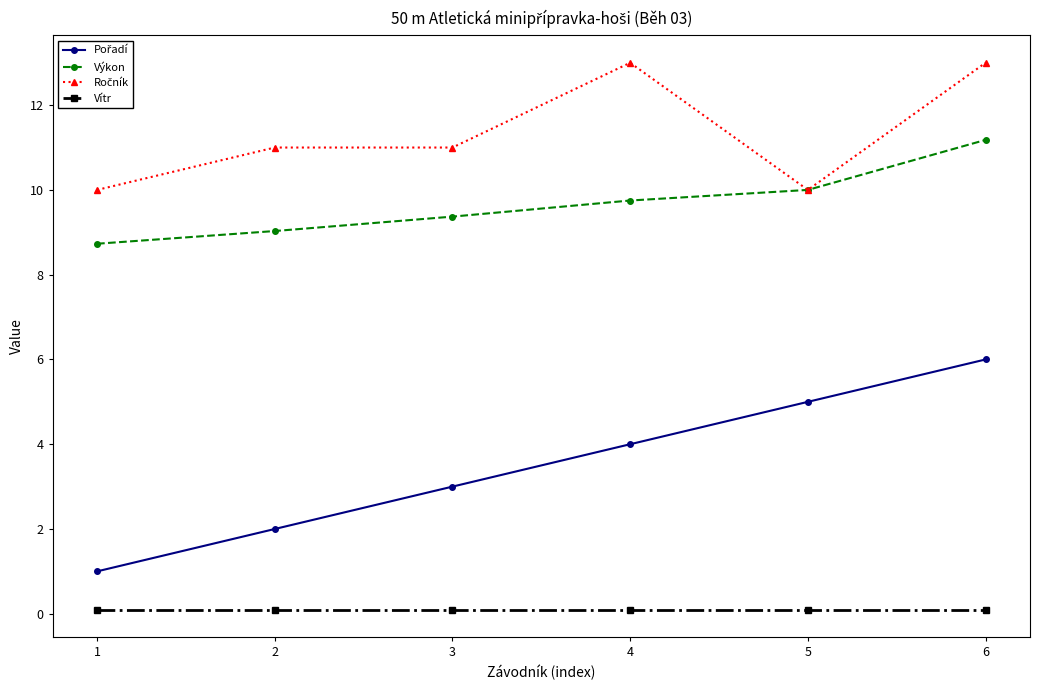

What is the greatest value displayed?

13.0